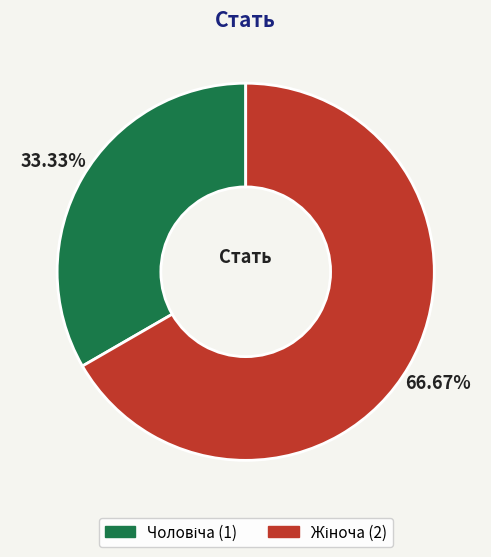

Does any single category account for the majority?

Yes